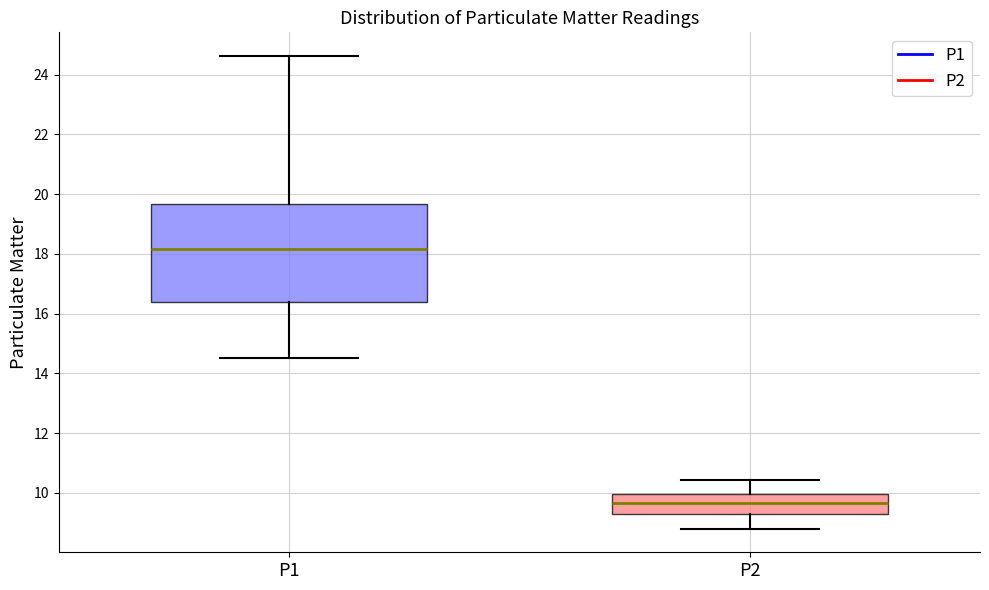

Reading left to right, transcribe this box plot: for each box, give where its median line is, the range the box spans, and where its two whiskers end, as read against the y-axis. The values are not printed on the chart, so give them approximately, as read against the axis.

P1: median 18.2, box 16.4 to 19.6, whiskers 14.6 to 24.6
P2: median 9.6, box 9.2 to 10.0, whiskers 8.8 to 10.4